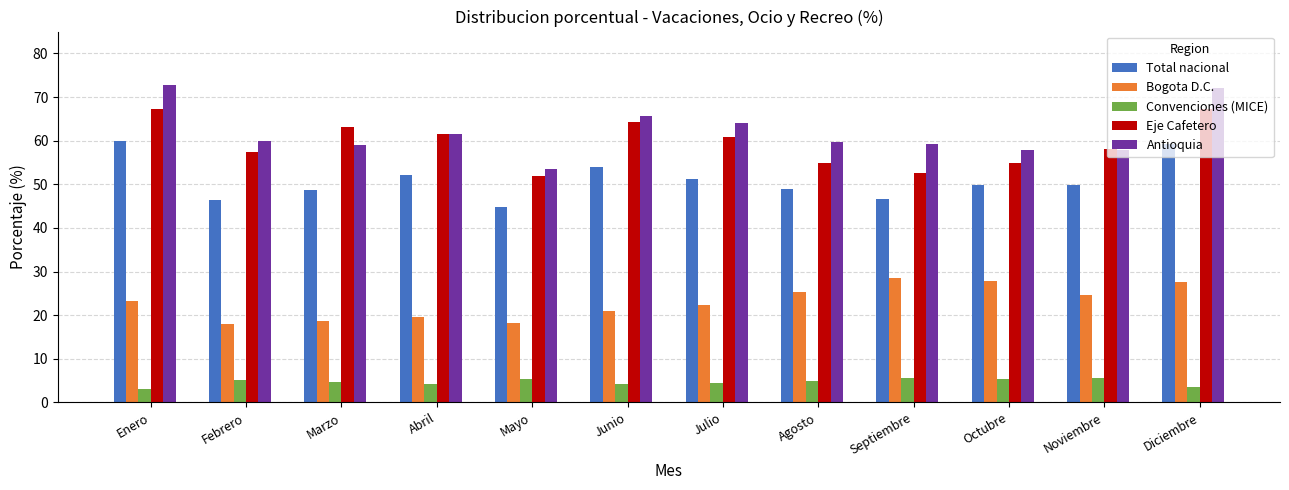

How many bars are there in each group?

5